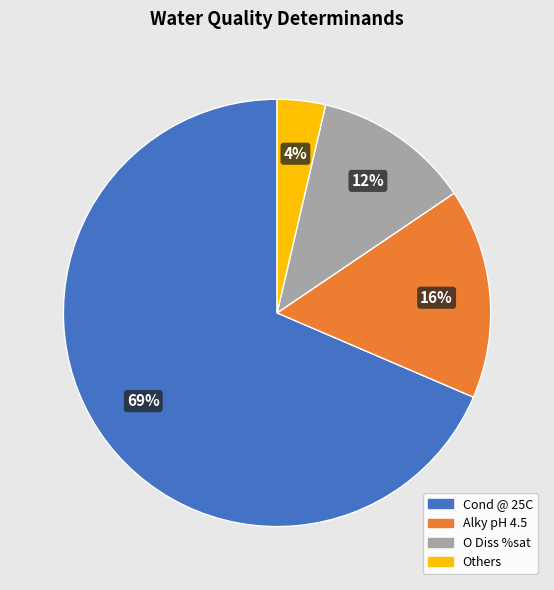

To the nearest percent, what is the average slice percentage?

25%